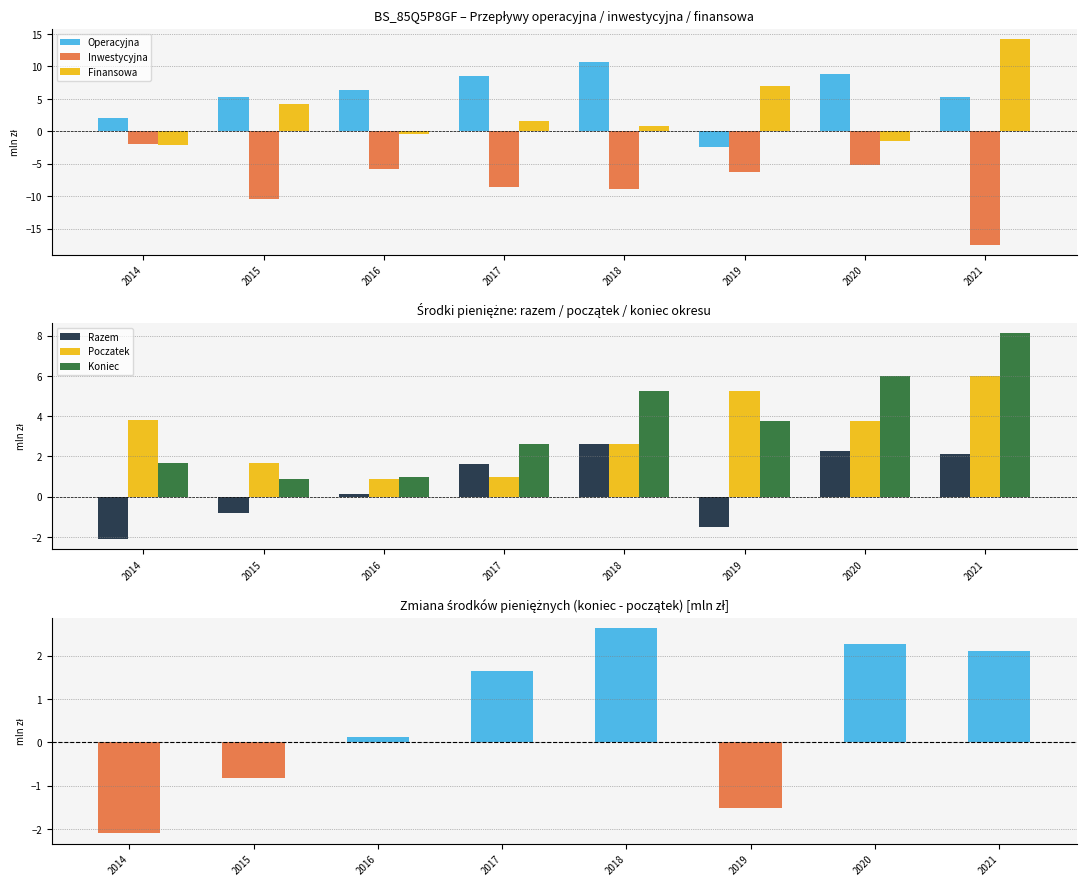

True or false: Operacyjna has a value of 6.3 at 2016.

True